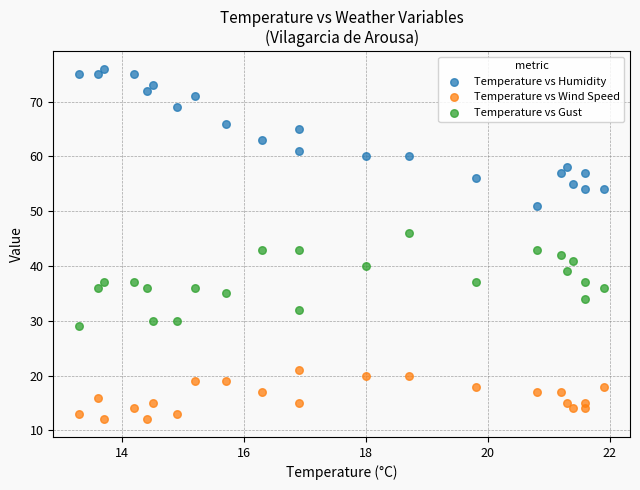

Which series has the widest spread of Y values?

Temperature vs Humidity